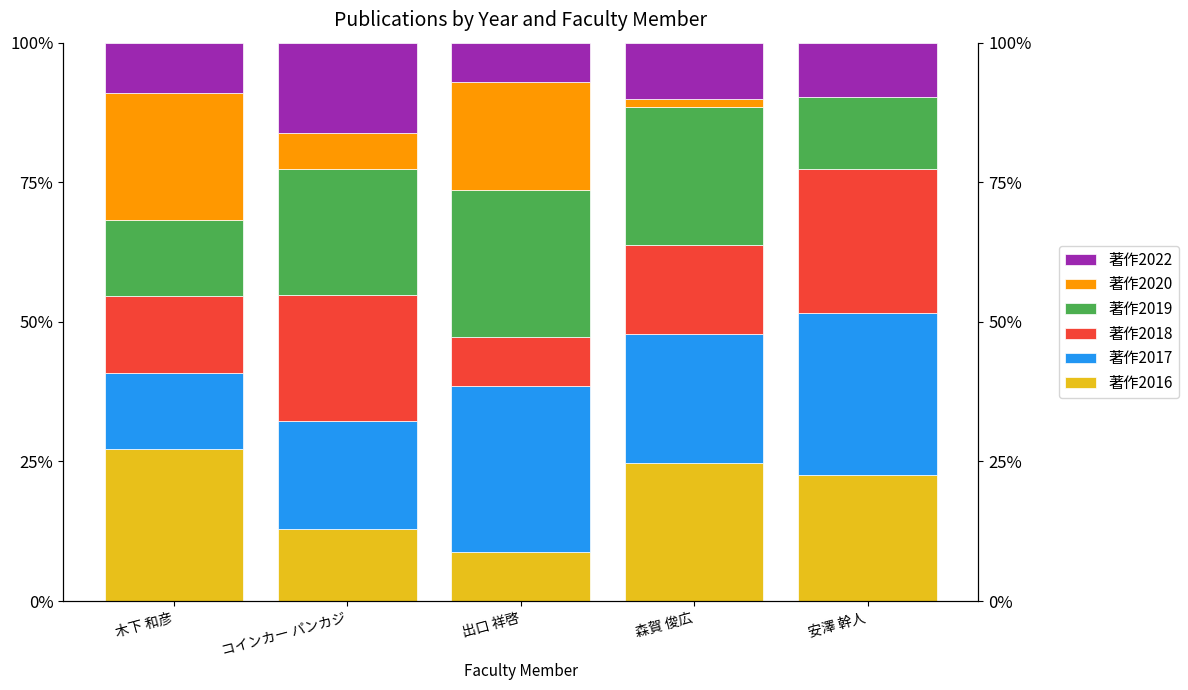

Between 木下 和彦 and 森賀 俊広, which is larger?

木下 和彦